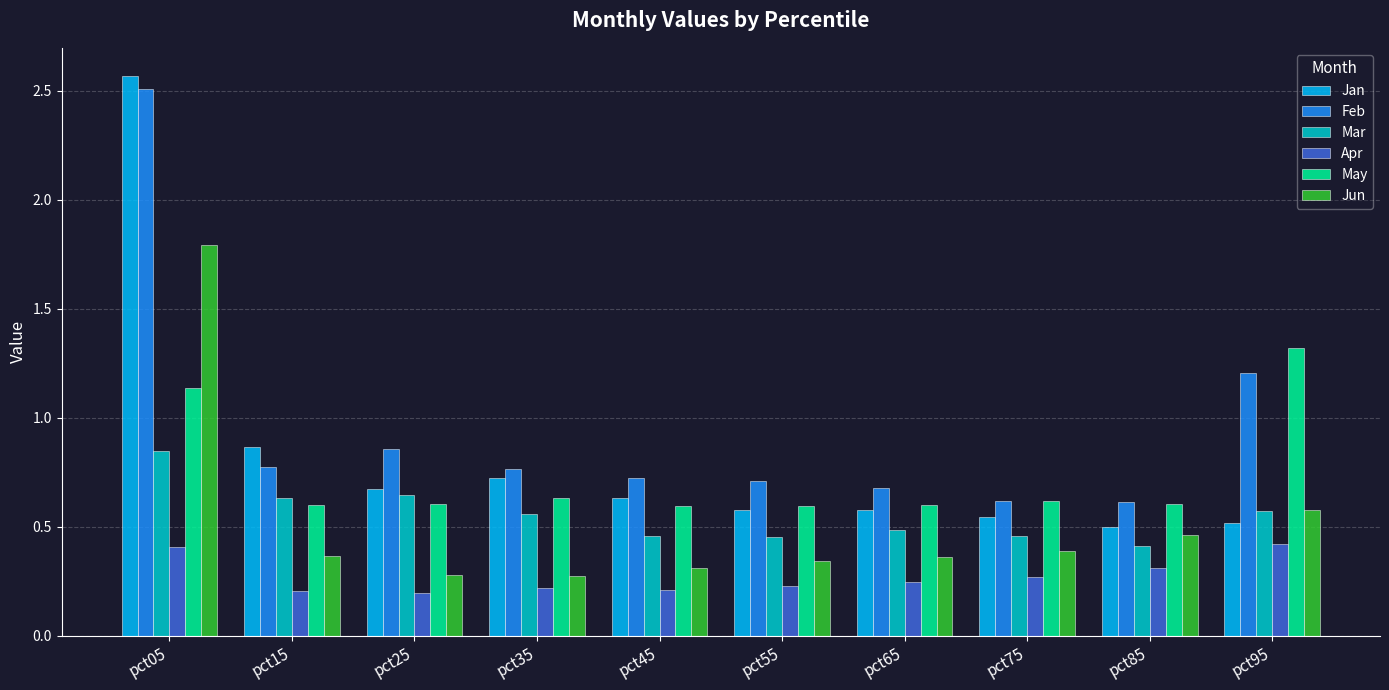

At which category is the sum across all series the highest?

pct05